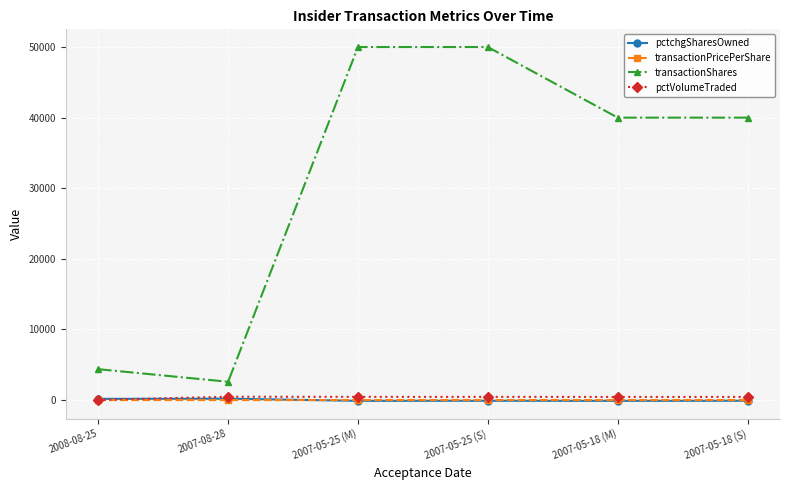

Which series changed the most between 2007-05-25 (S) and 2007-05-18 (S)?

transactionShares